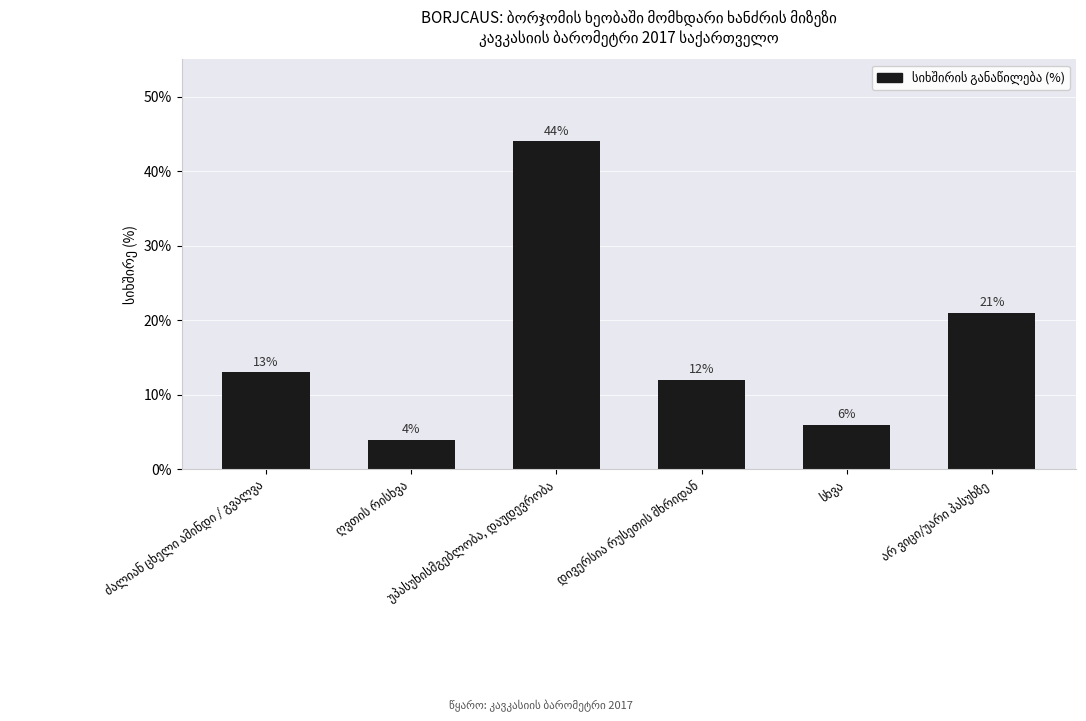

What is the maximum value shown in the chart?

44